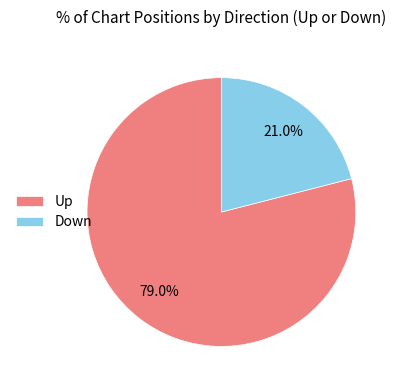

Is the sum of Down and Up greater than half?

Yes